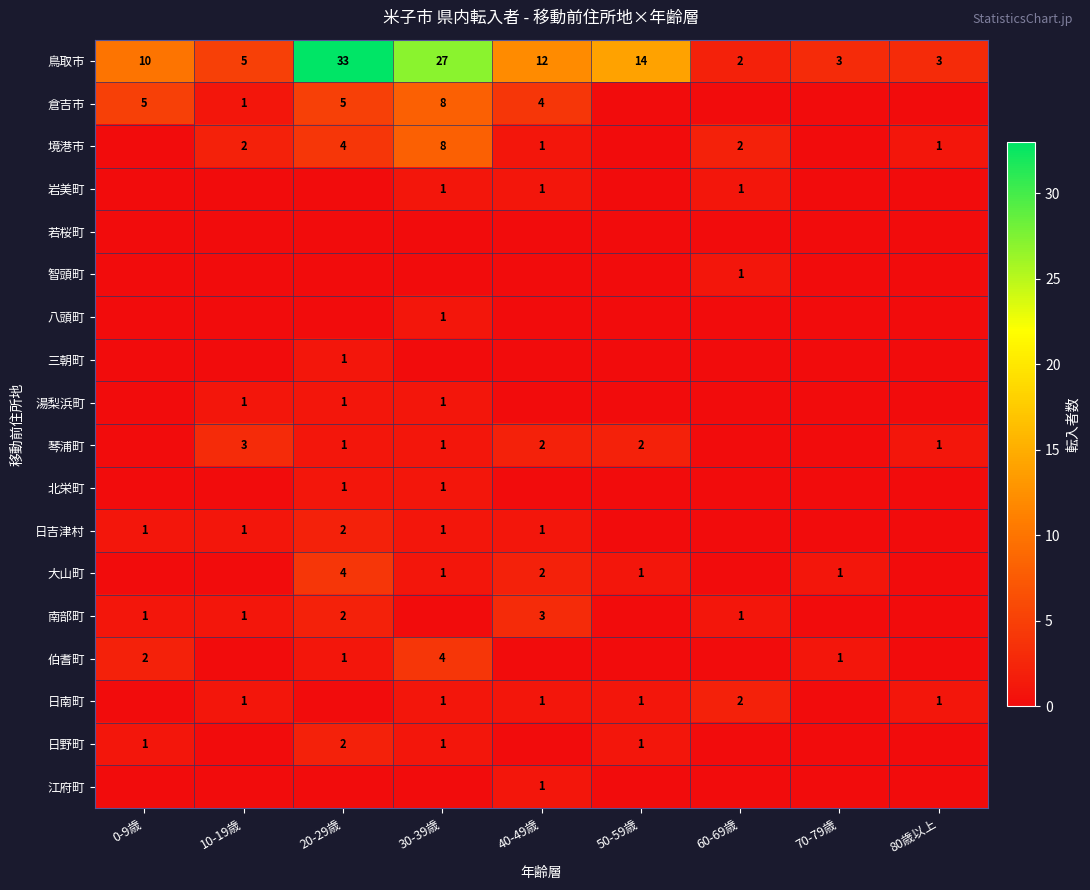

How many values in the 鳥取市 series are below 10?

4